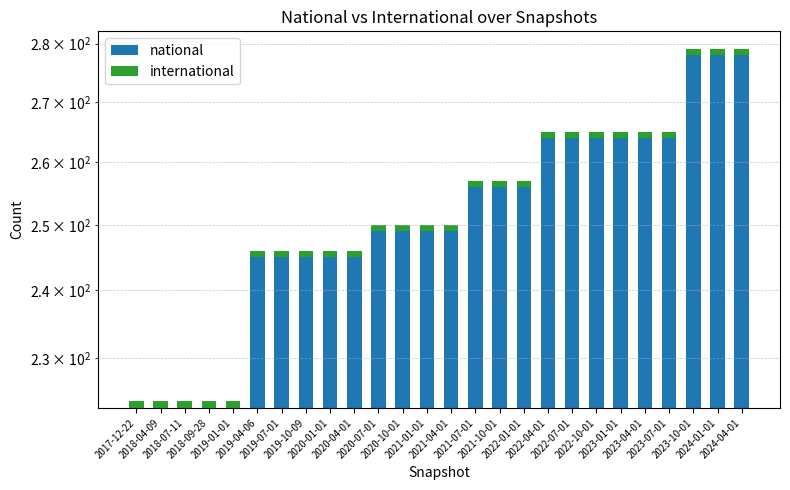

At how many categories does at least one series exceed 271?

3